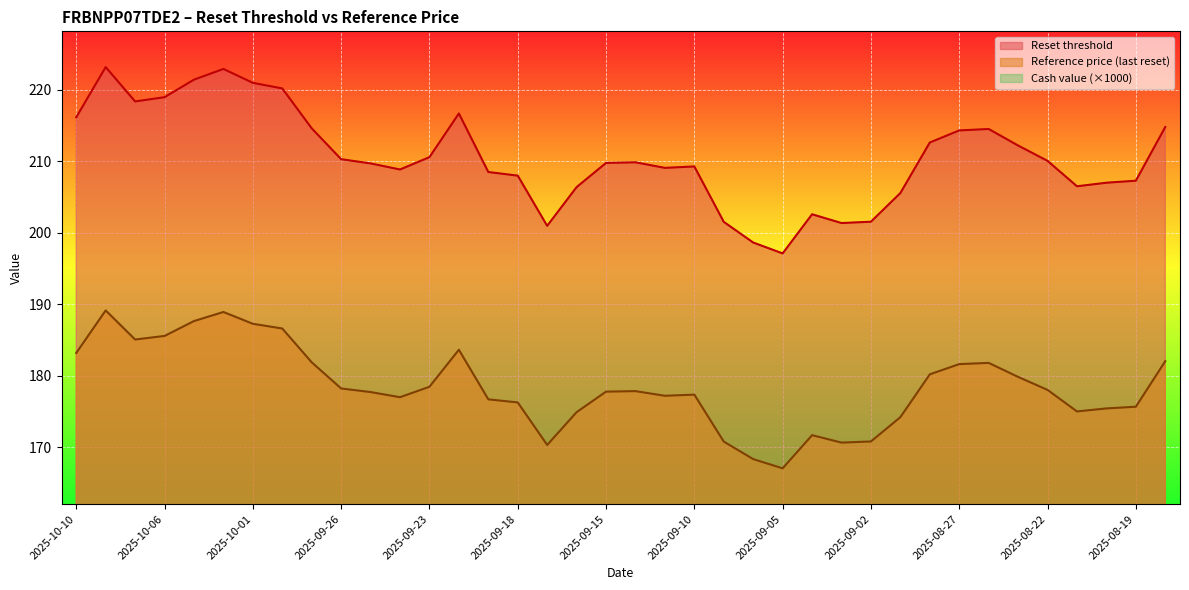

What is the maximum value for Cash value?

20.0